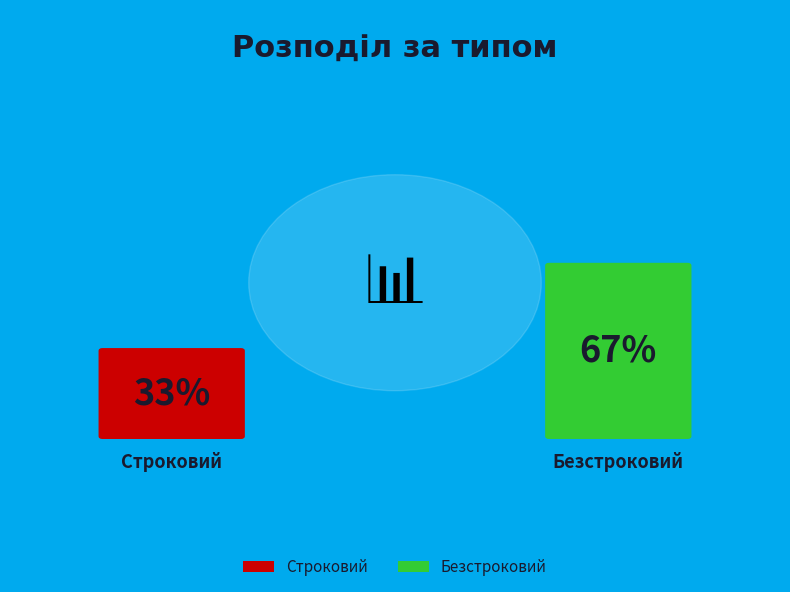

What percentage is the Строковий slice, to the nearest percent?

33%